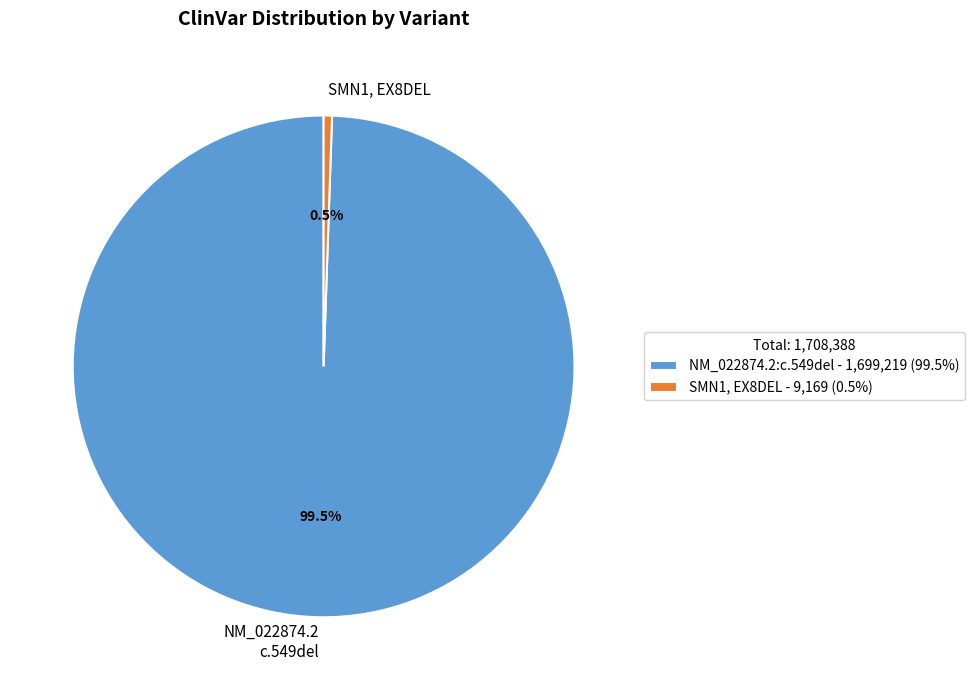

To the nearest percent, what is the average slice percentage?

50%